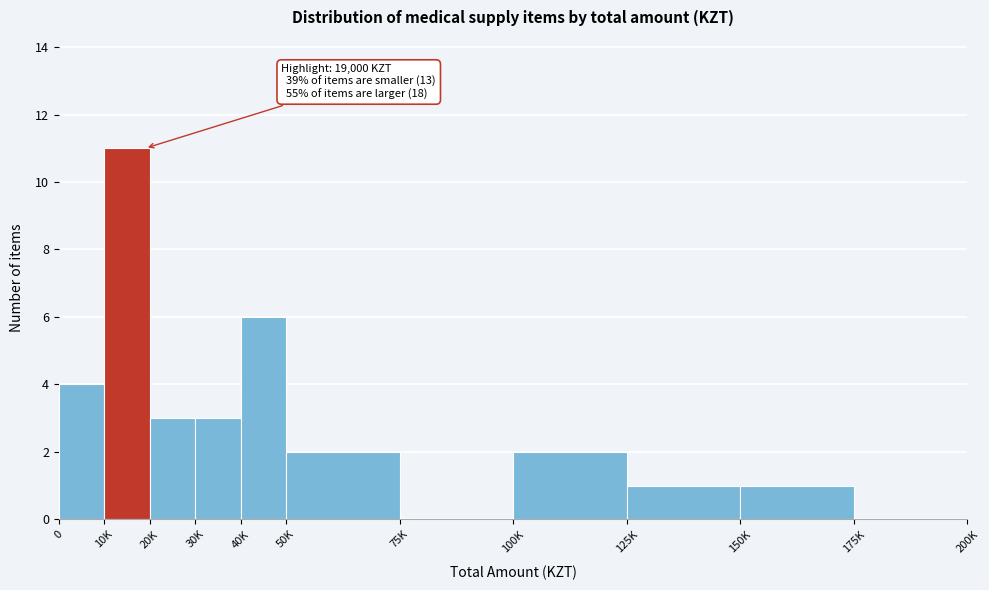

Reading left to right, transcribe all the data shown in this chart.

0=4	10K=11	20K=3	30K=3	40K=6	50K=2	75K=0	100K=2	125K=1	150K=1	175K=0